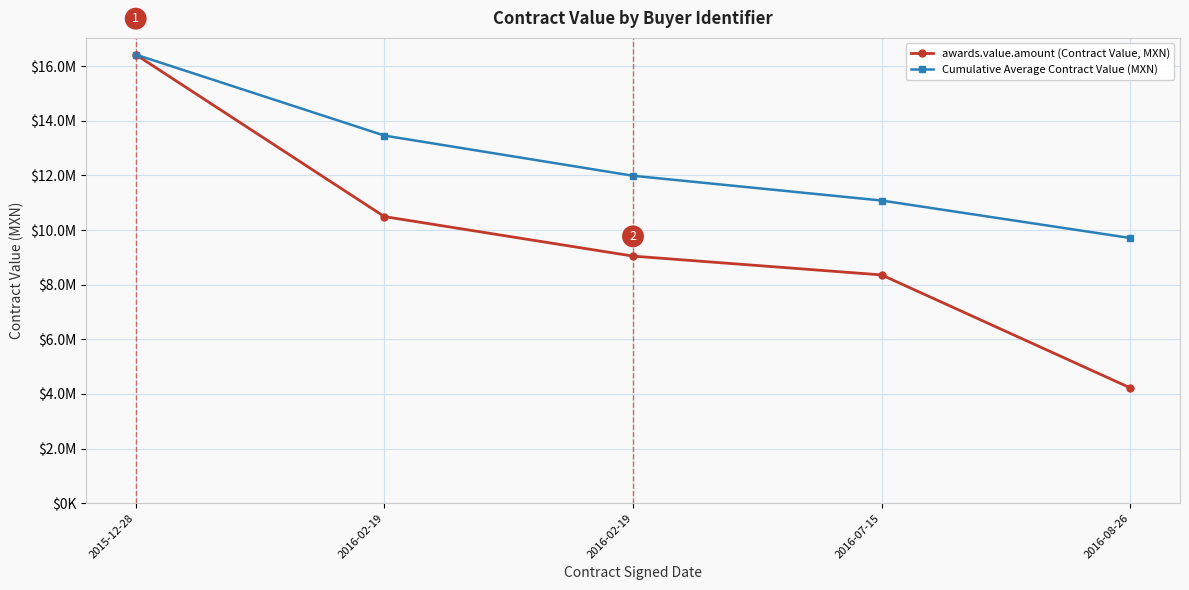

The awards.value.amount (Contract Value, MXN) series shows 5562537.8 at 2016-02-19. True or false?

False